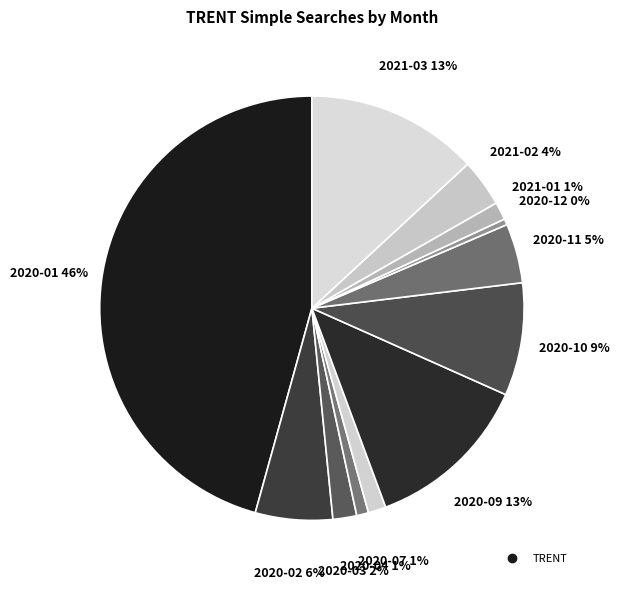

How many segments does this pie chart have?

12